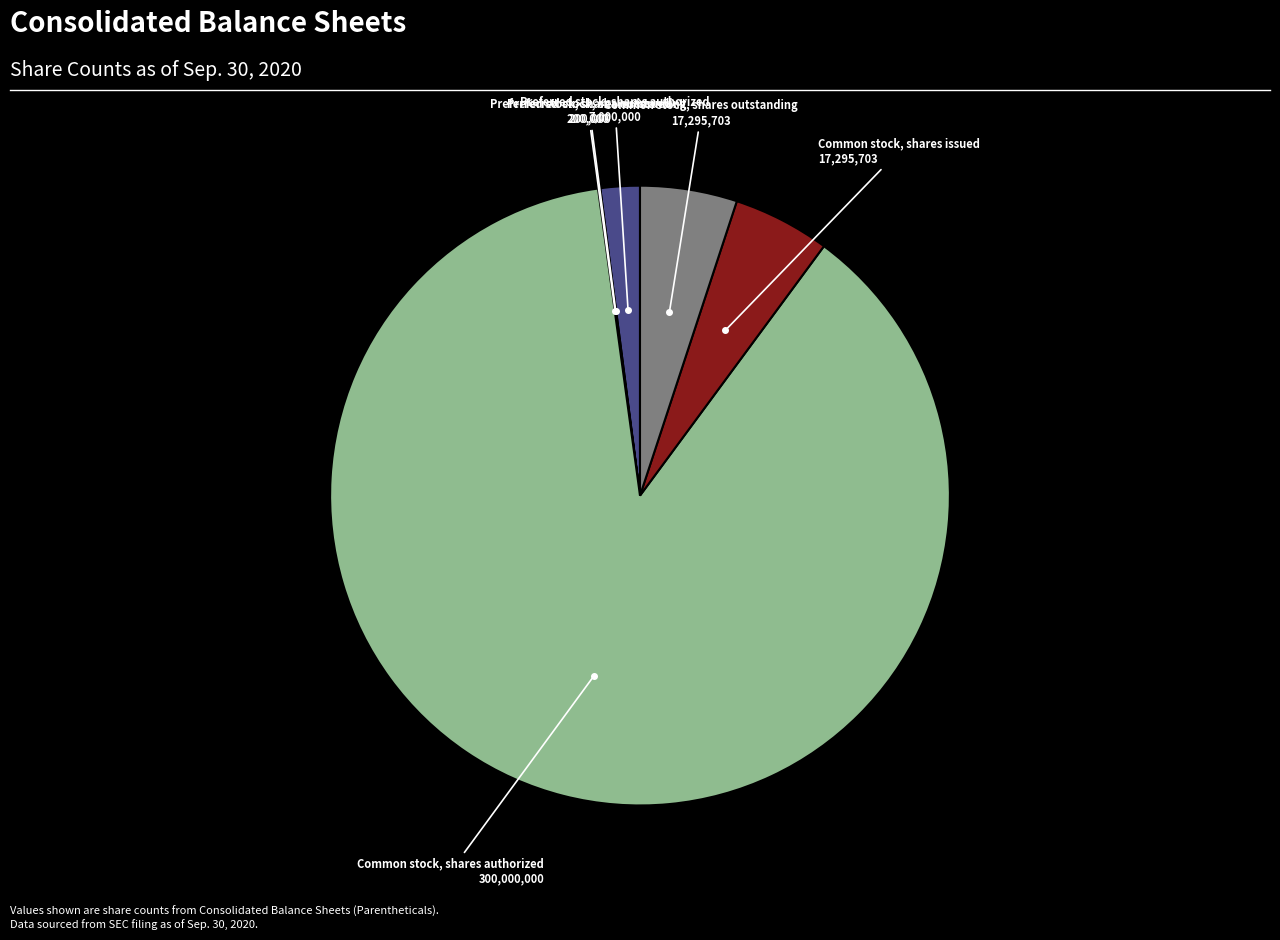

Is there any slice that represents more than half of the pie?

Yes